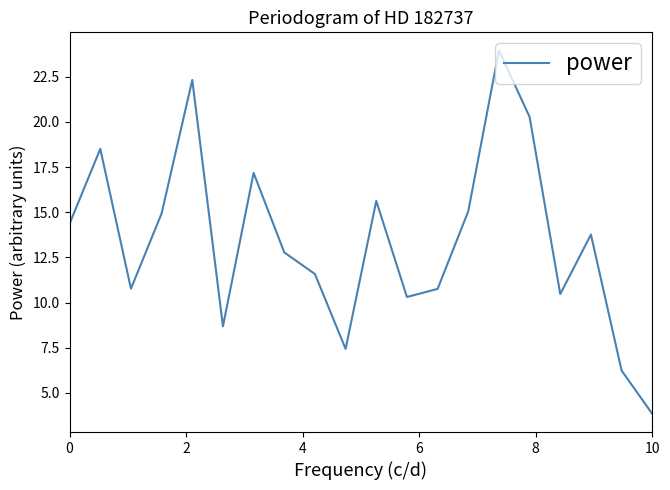

What is the difference between the maximum and minimum values?

20.1